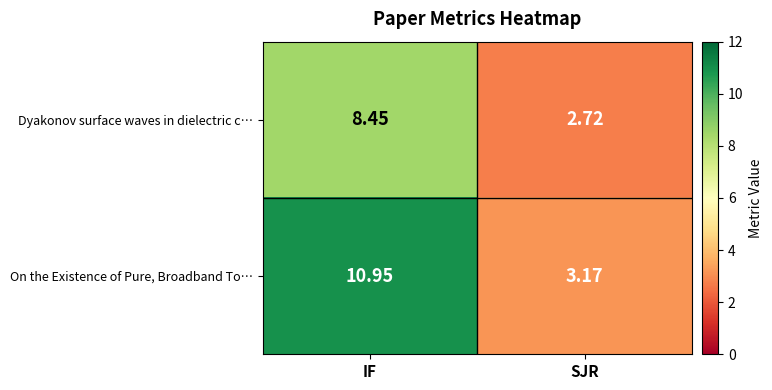

At which label does Dyakonov surface waves in dielectric c… reach its minimum?

SJR